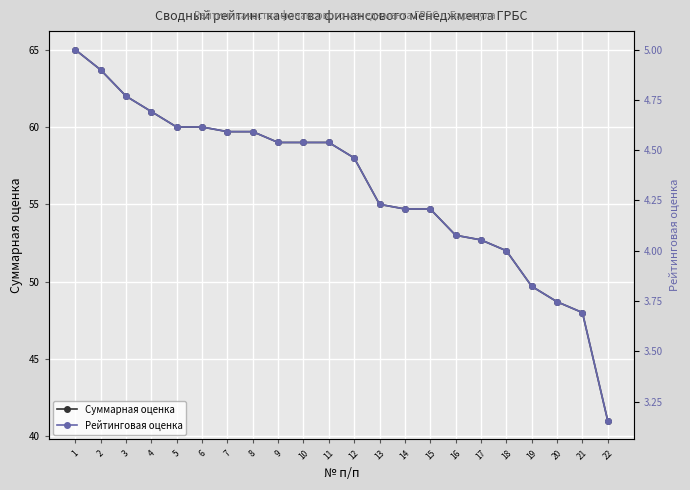

What is the total value across all series at 14?

58.9